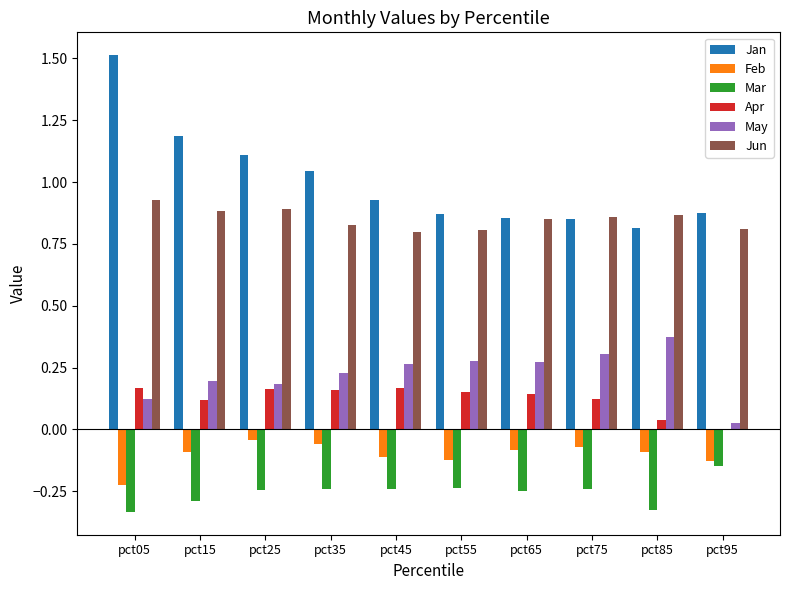

The value of Apr at pct45 is 0.3. True or false?

False